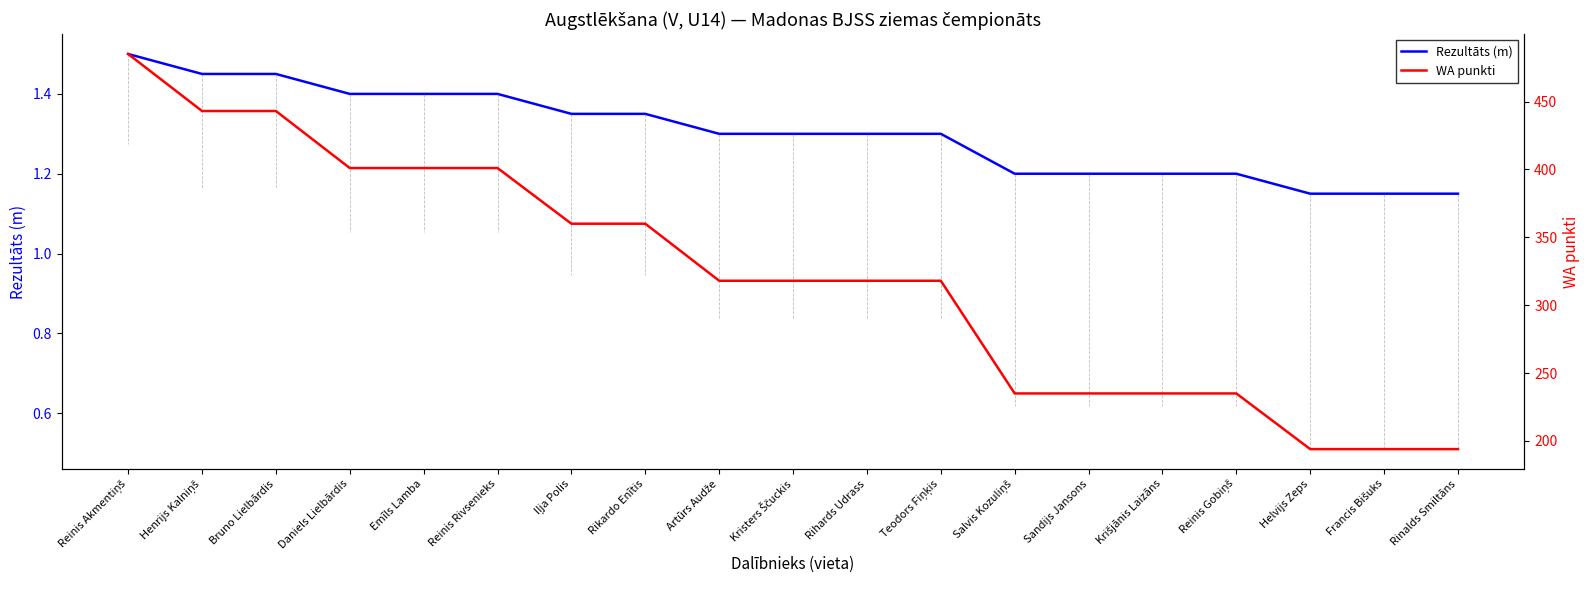

What is the sum of the WA punkti values at Teodors Fiņķis and Reinis Gobiņš?

553.0